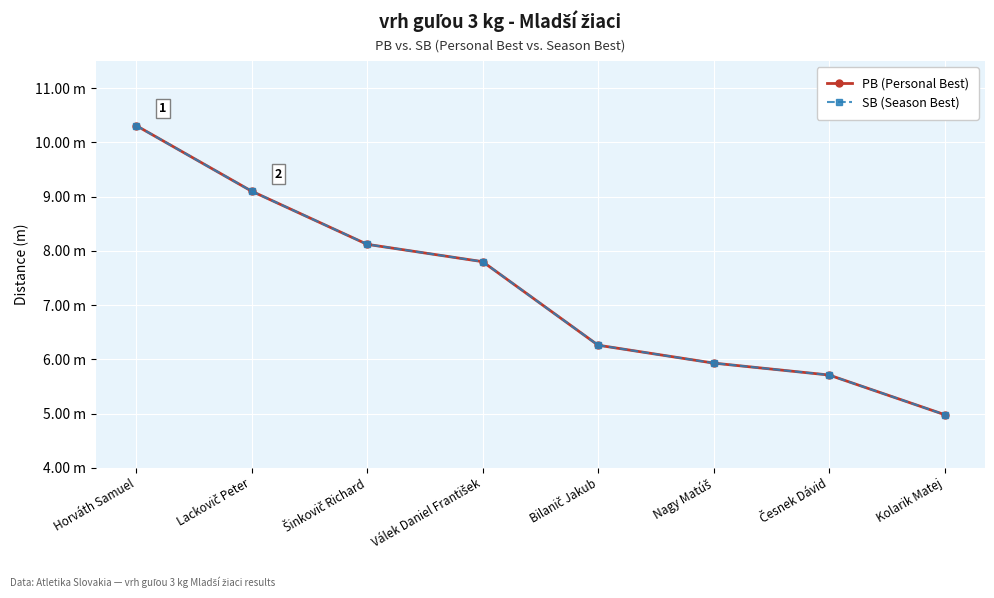

Does the chart have visible grid lines?

Yes